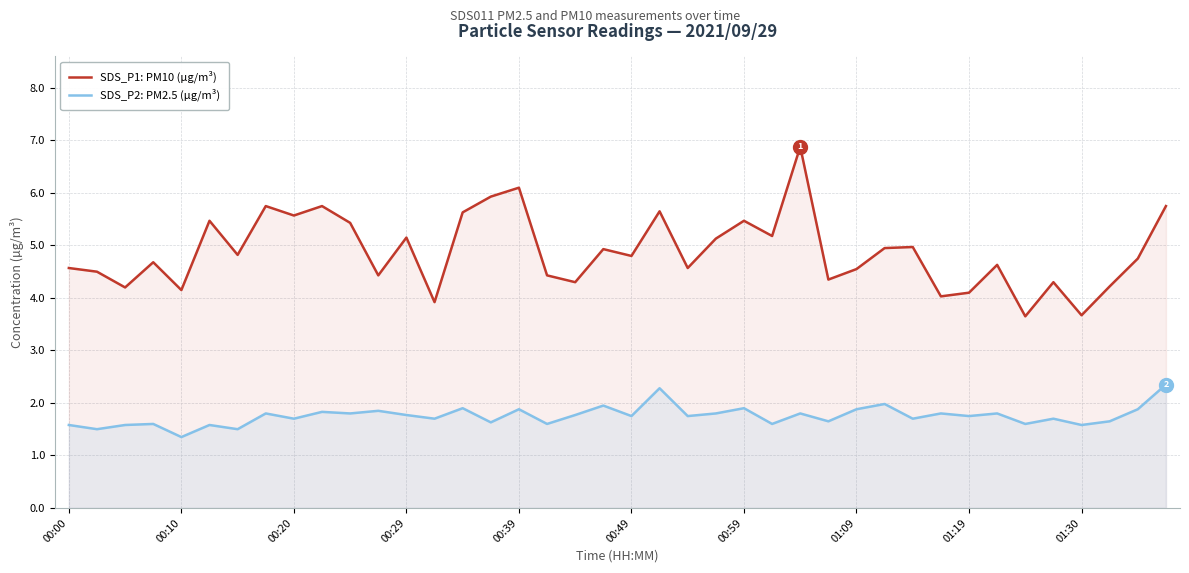

The SDS_P2: PM2.5 (µg/m³) series shows 1.8 at 33. True or false?

True